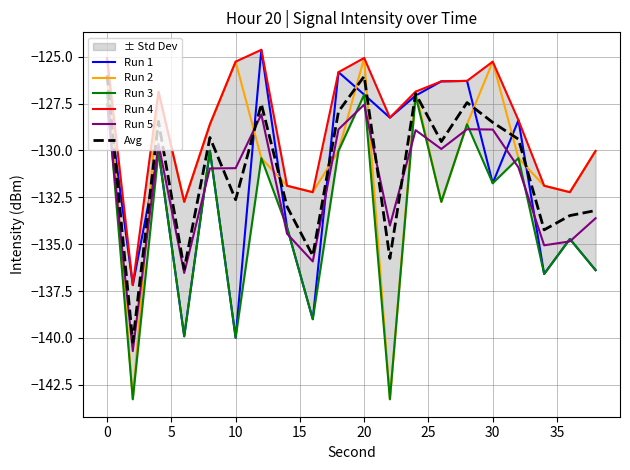

How many times do Run 5 and Run 1 cross each other?

11